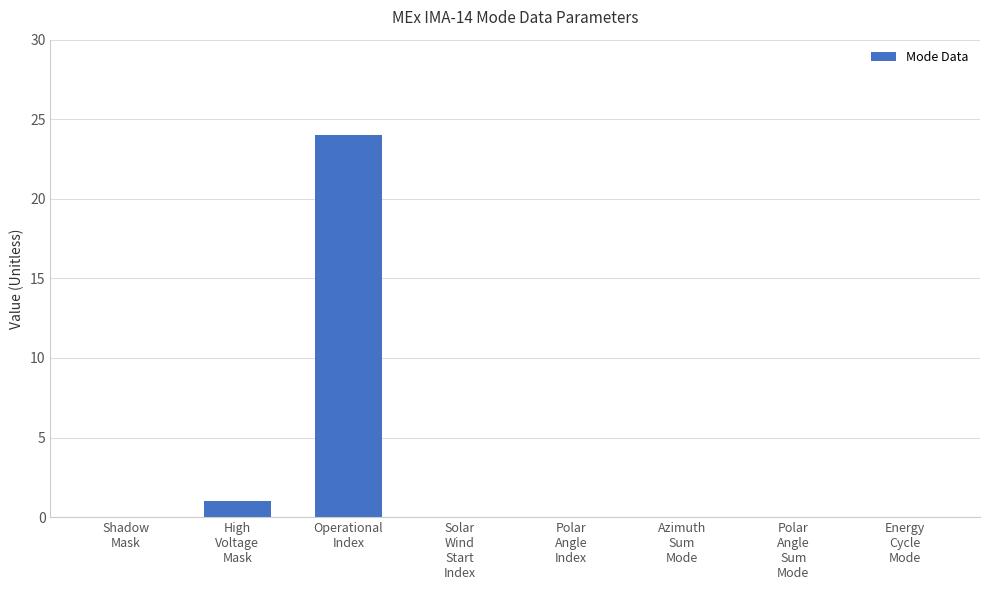

Reading right to left, what are all the values shown in this chart?

0	0	0	0	0	24	1	0